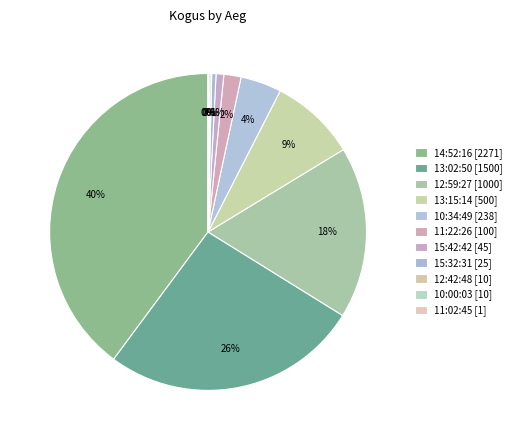

Which slice is the largest?

14:52:16